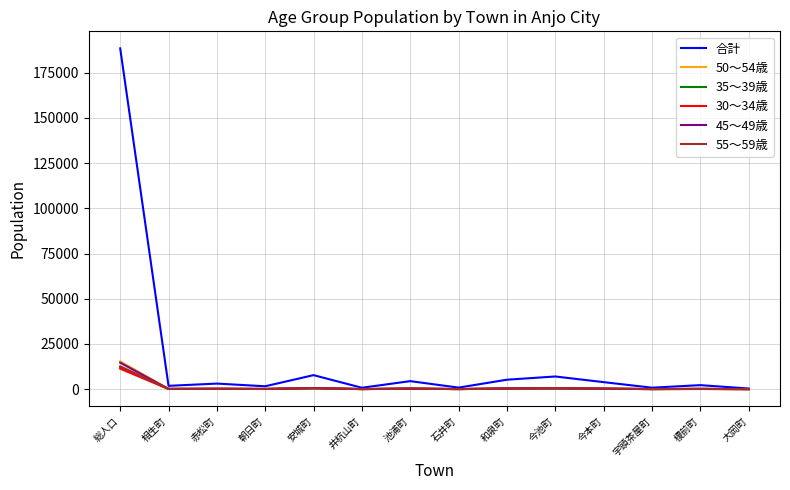

Which series has the largest total across all categories?

合計